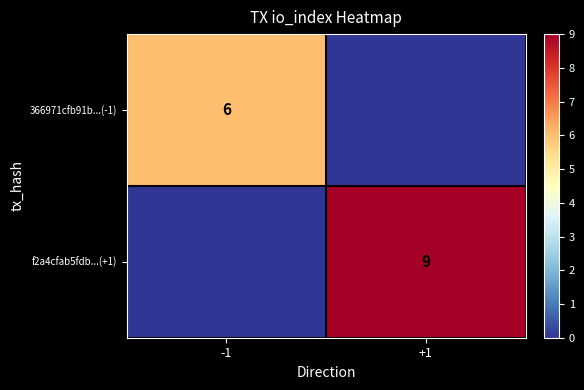

How many values in 366971cfb91b...(-1) are above zero?

1